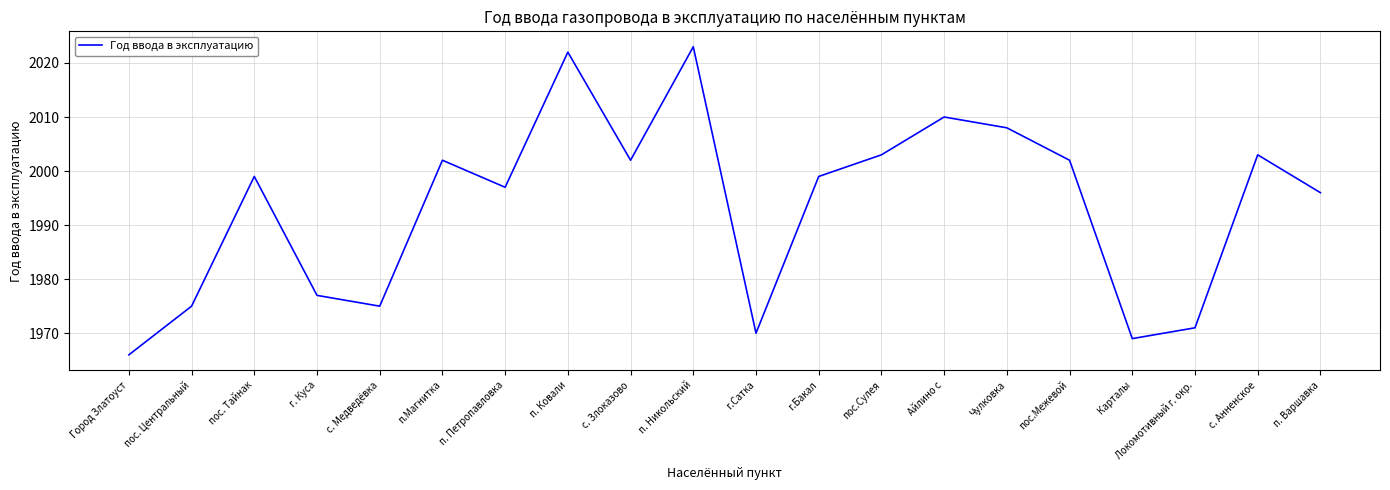

What is the difference between the second highest and minimum values?

56